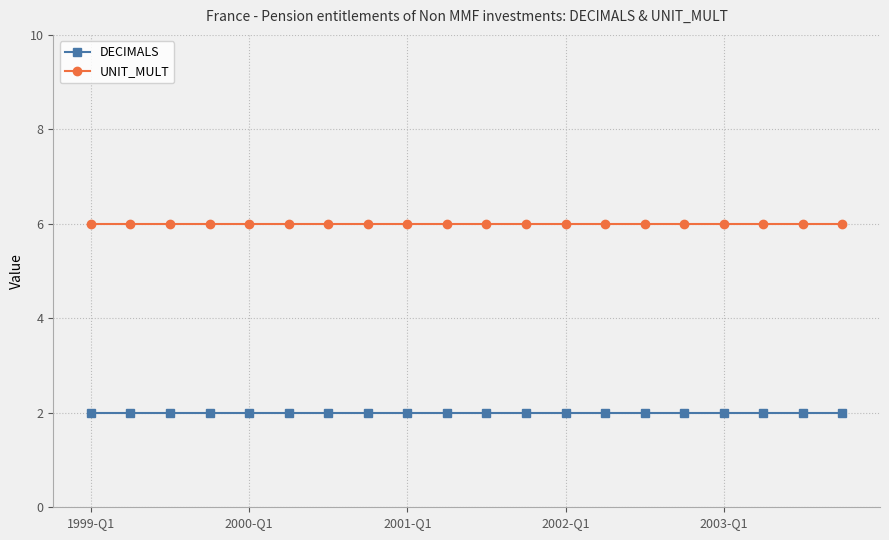

True or false: UNIT_MULT and DECIMALS cross at least once.

False